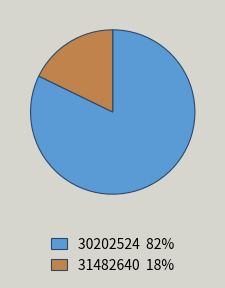

Does 30202524 82% account for over 50% of the chart?

Yes